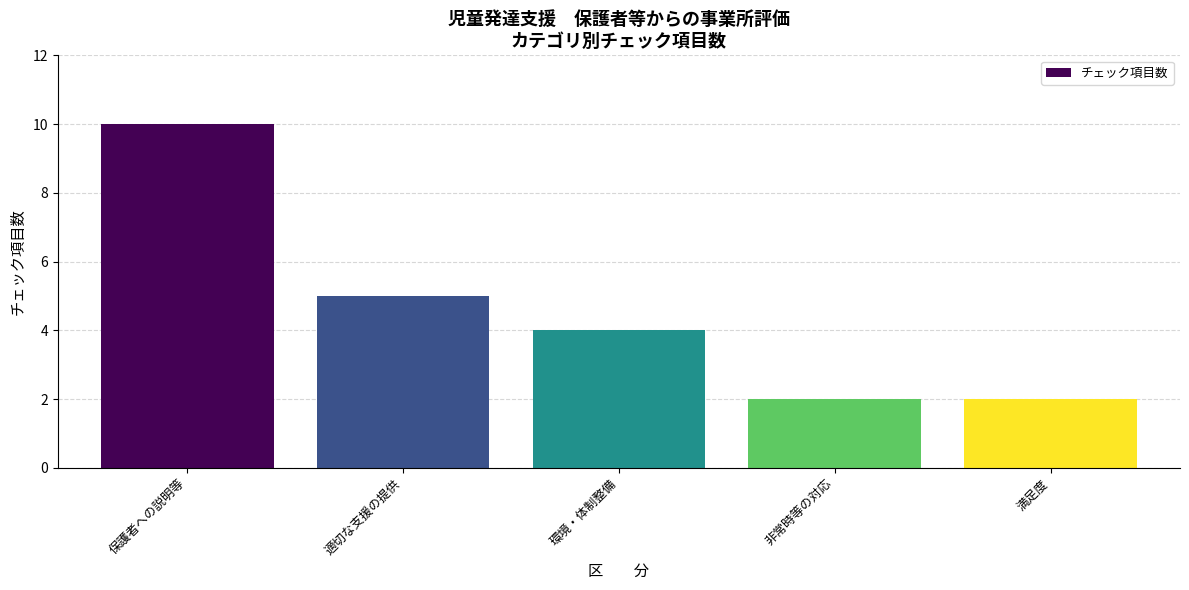

How many distinct data groups are displayed?

1